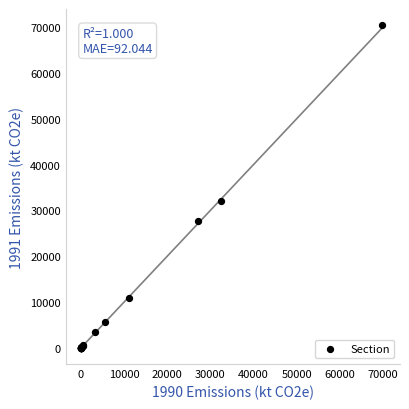

What Y value in the scatter plot is closest to 35199?

31938.9